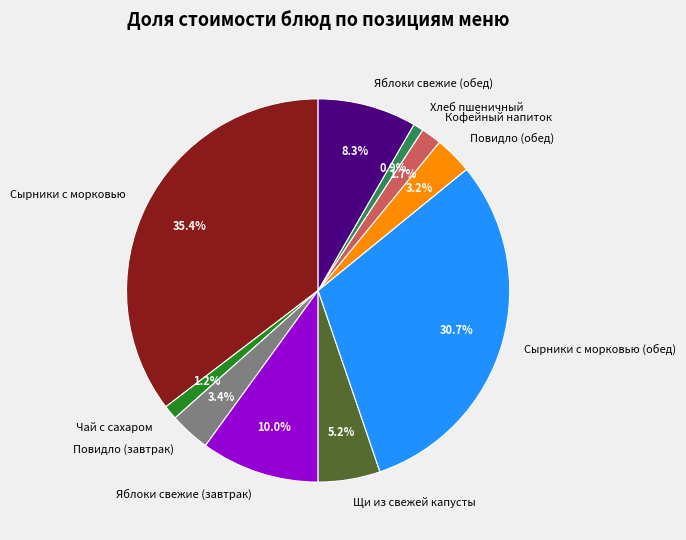

Approximately how many times larger is the value at Чай с сахаром compared to Хлеб пшеничный?

1.4